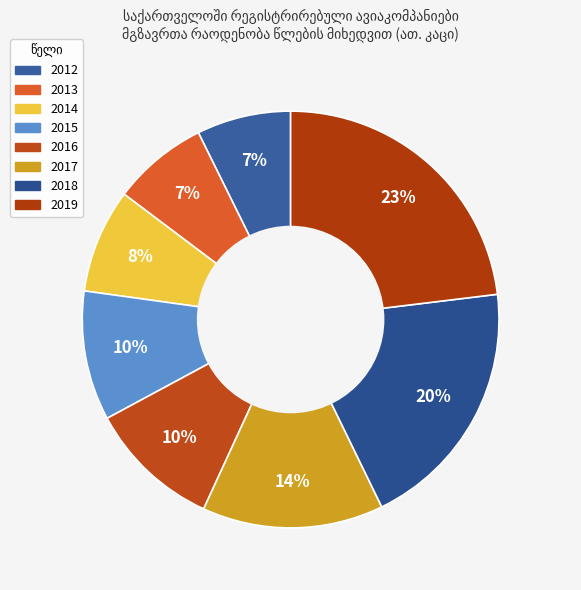

To the nearest percent, what is the combined percentage of 2019 and 2018?

43%